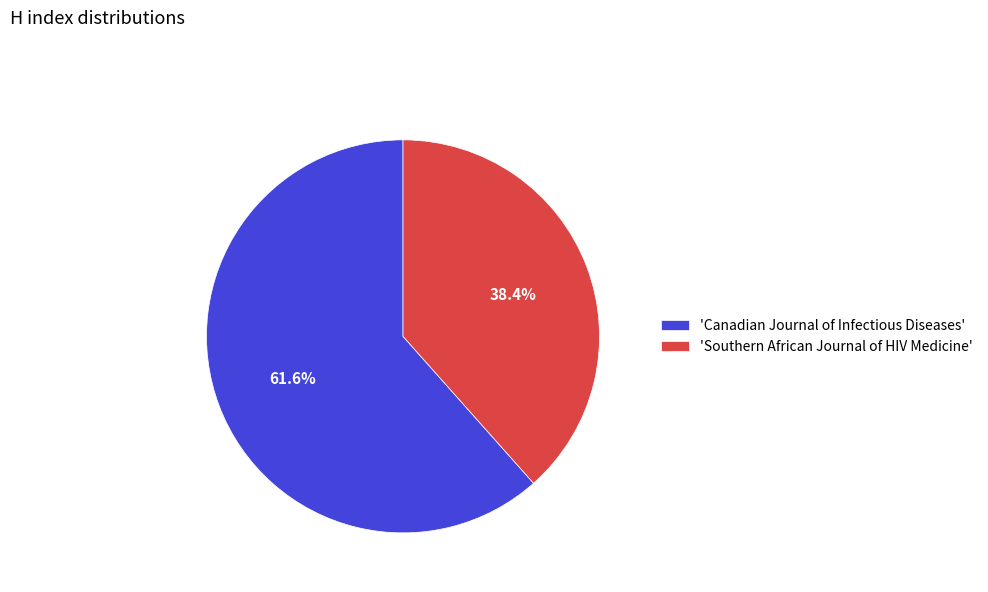

Approximately how many times larger is the value at 'Canadian Journal of Infectious Diseases' compared to 'Southern African Journal of HIV Medicine'?

1.6